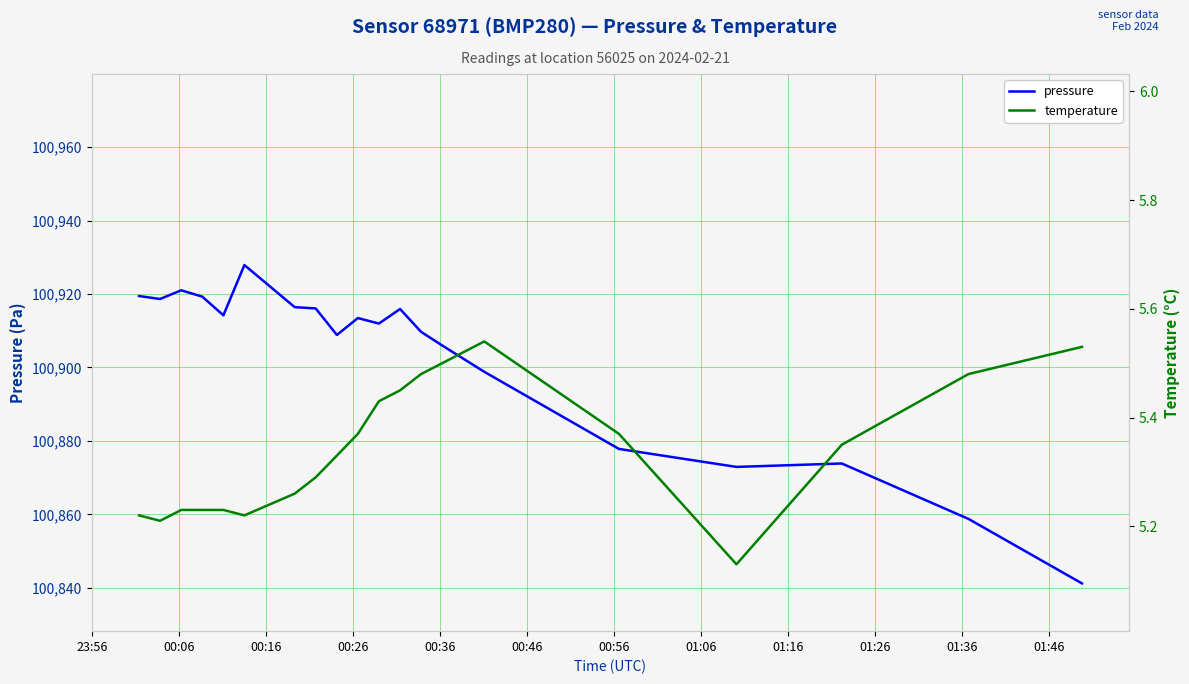

What is the maximum value for pressure?

100927.9